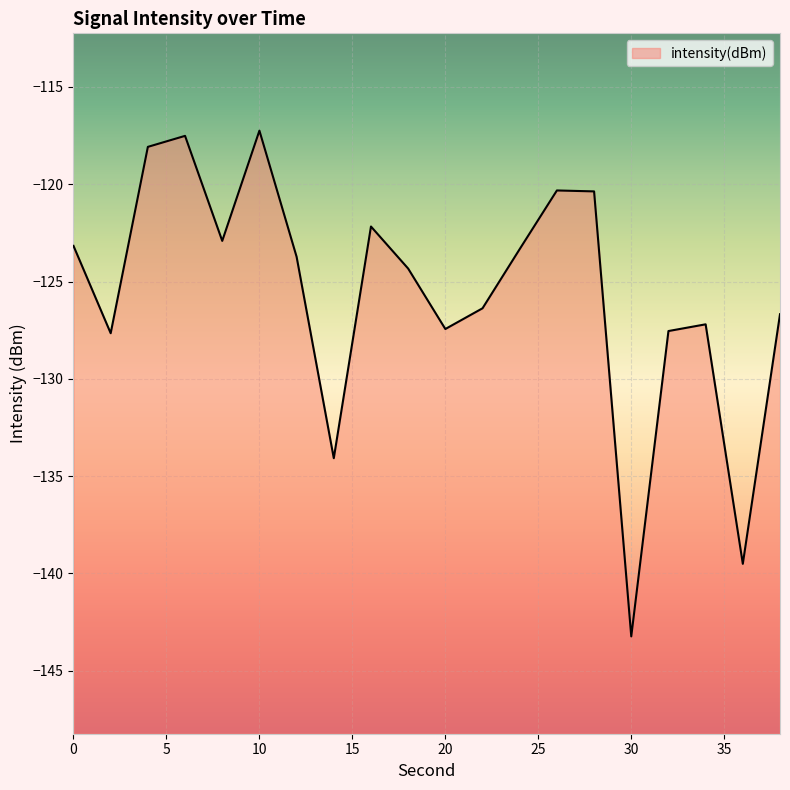

Is it true that the value at 38 is -126.7?

True